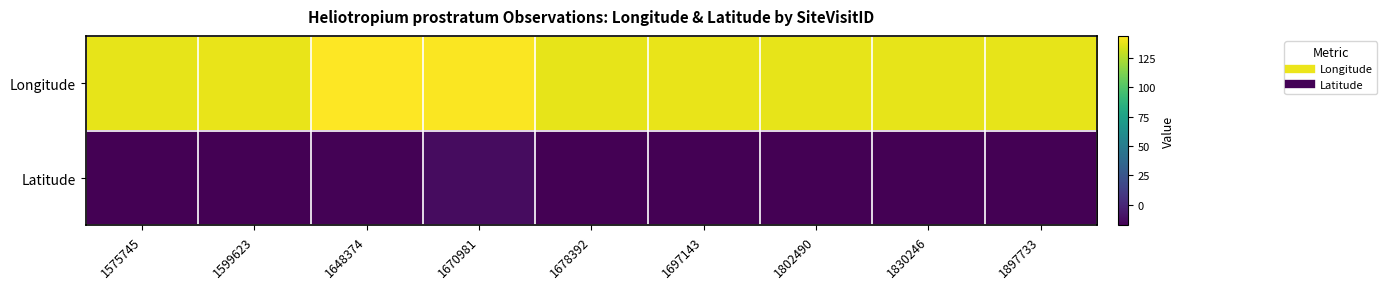

What is the total value across all series at 1802490?

120.9